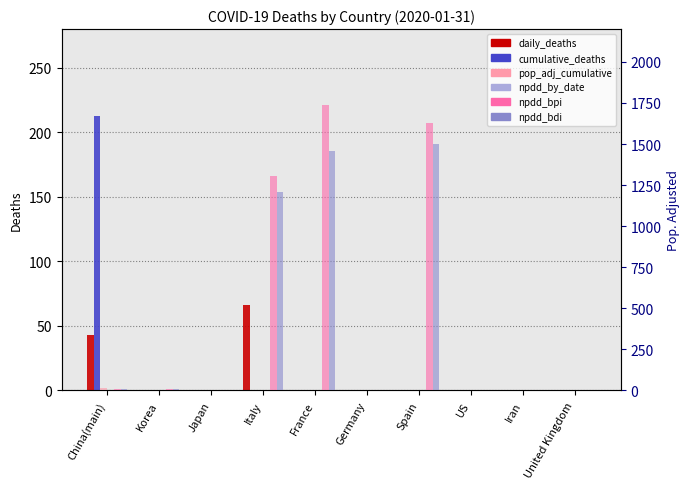

Count the npdd_by_date values in the range 0 to 1.

9